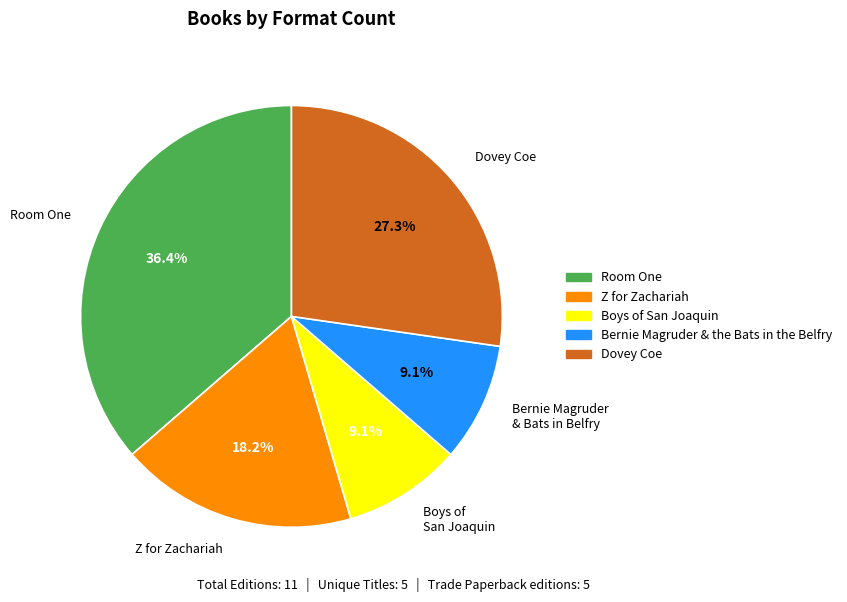

Is there any slice that represents more than half of the pie?

No